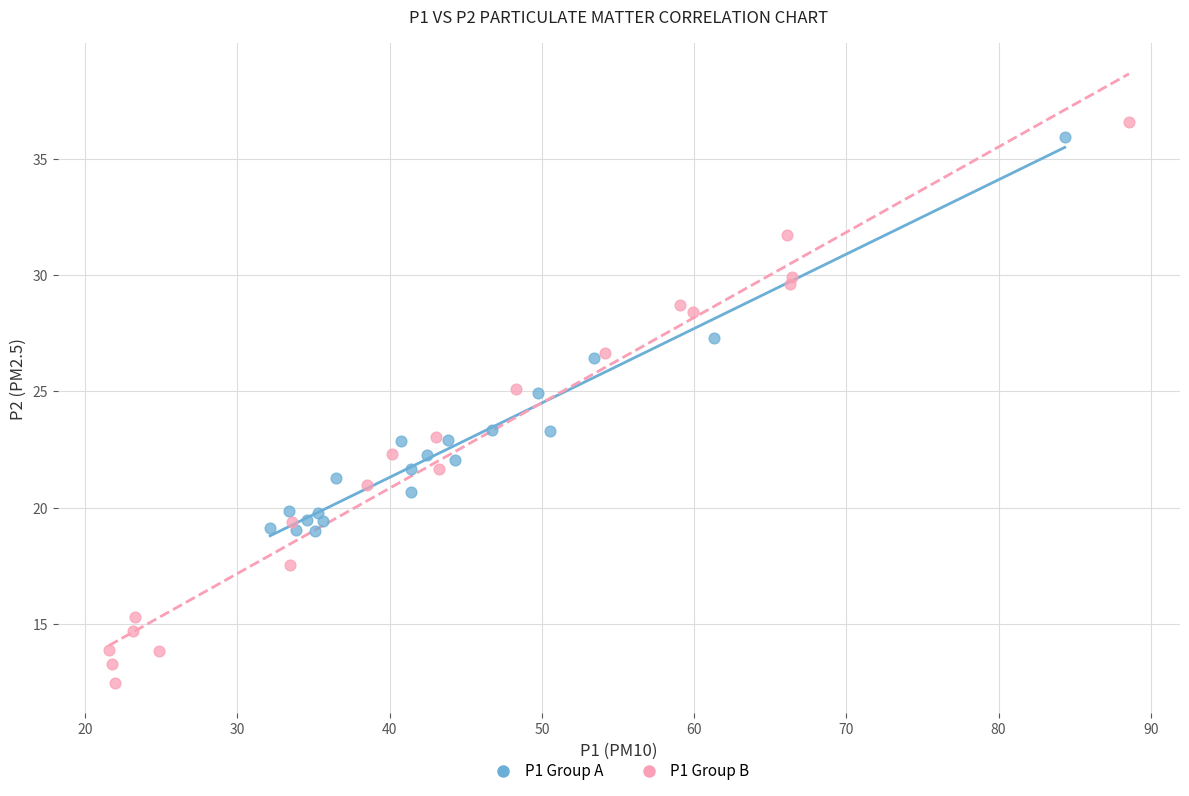

Which series contains the highest Y value?

P1 Group B